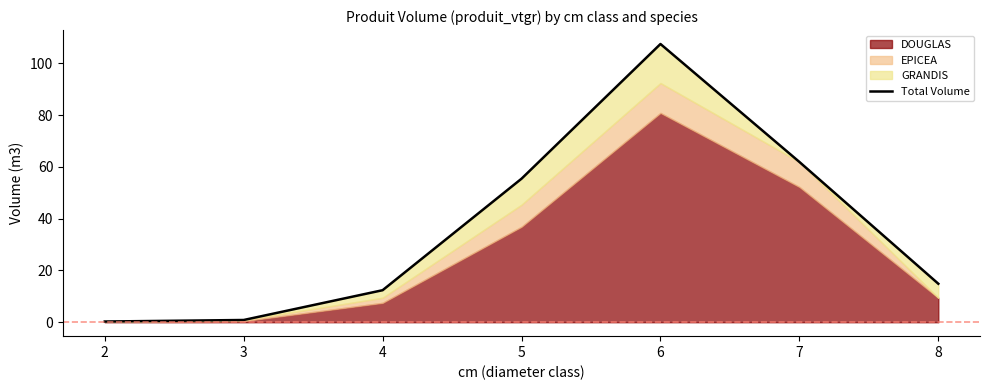

Does the chart have visible grid lines?

No